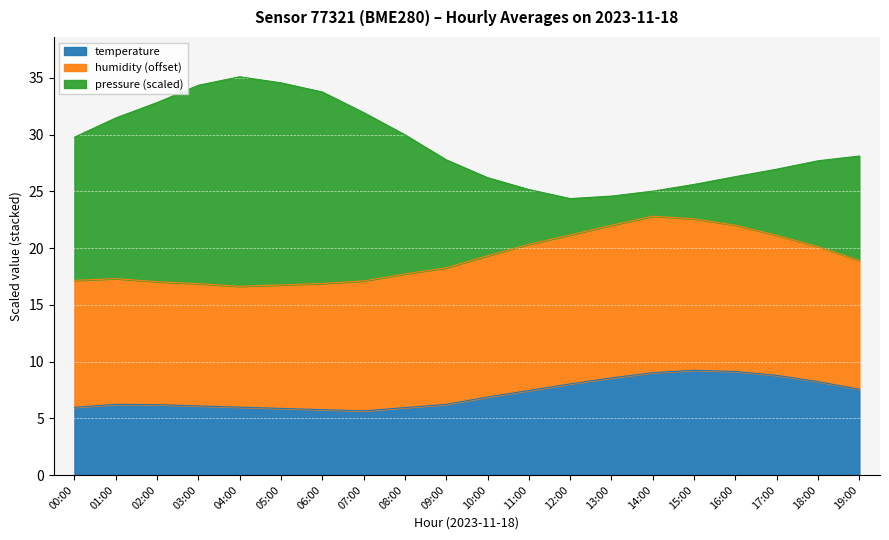

What is the highest value of the pressure series?

35.1